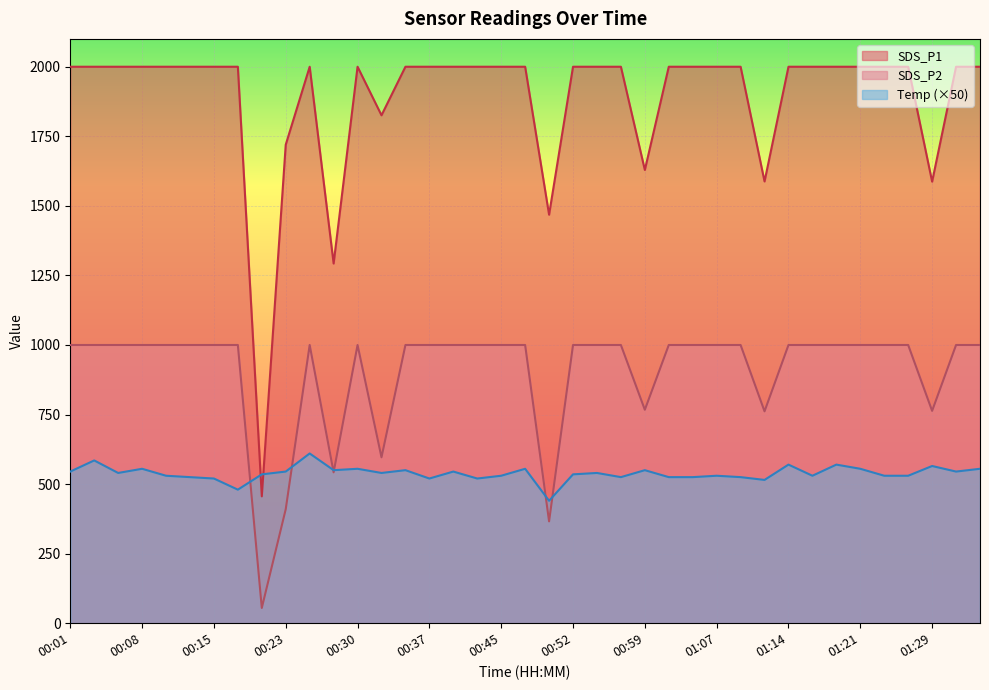

How many lines are shown in the chart?

3